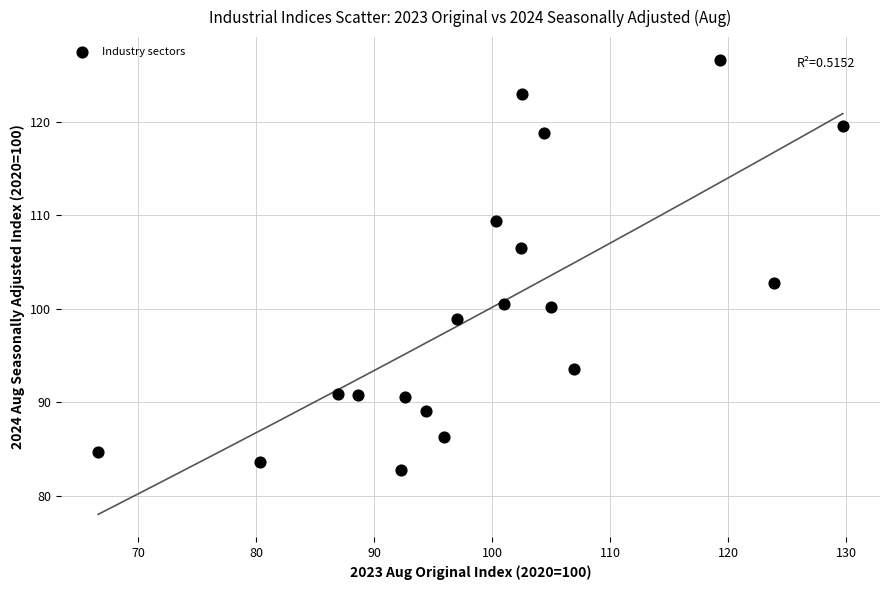

What Y value in the scatter plot is closest to 104?

102.8